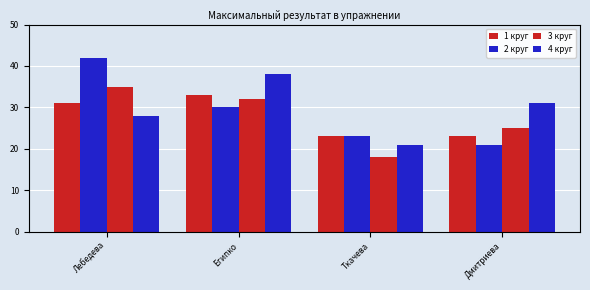

At which label is 4 круг closest to 29?

Лебедева